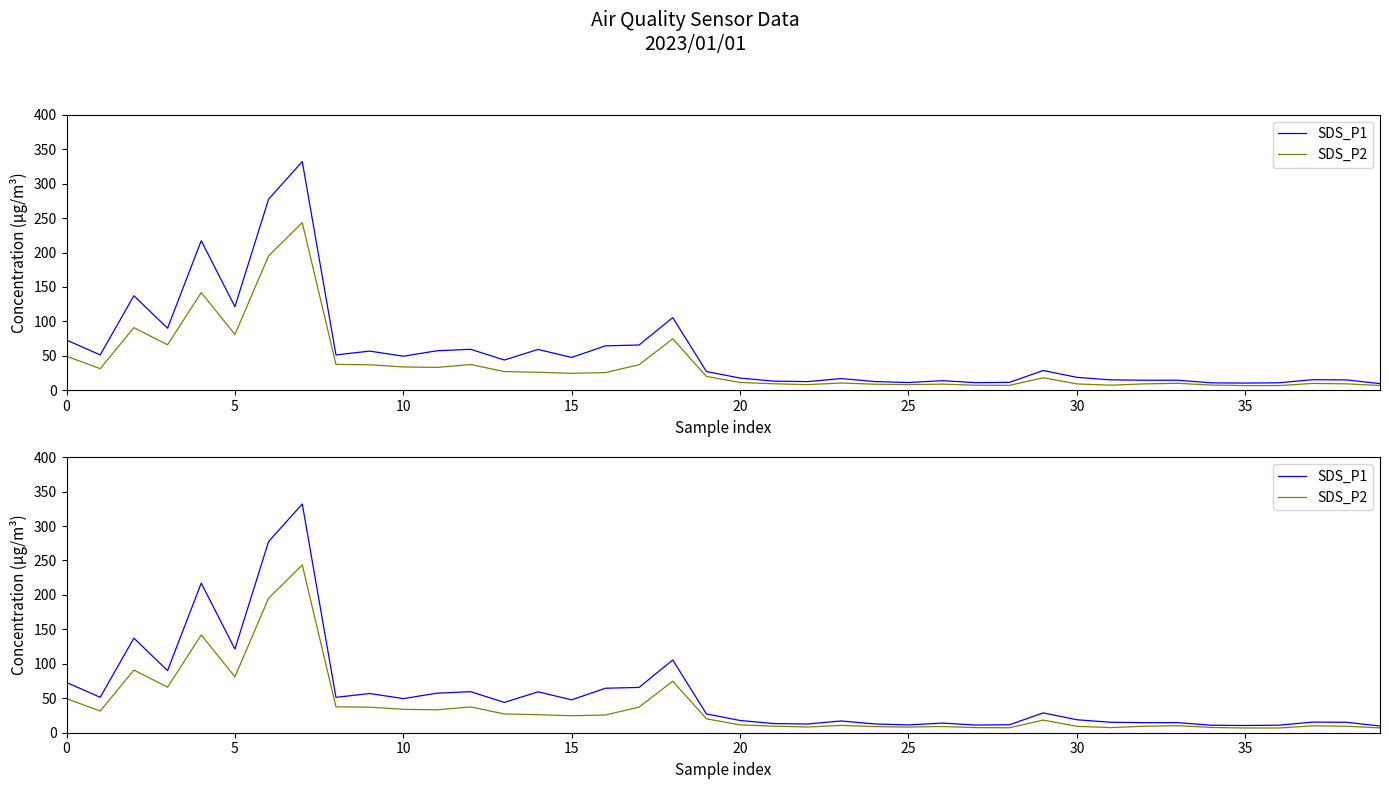

What is the total value across all series at 0?

122.4